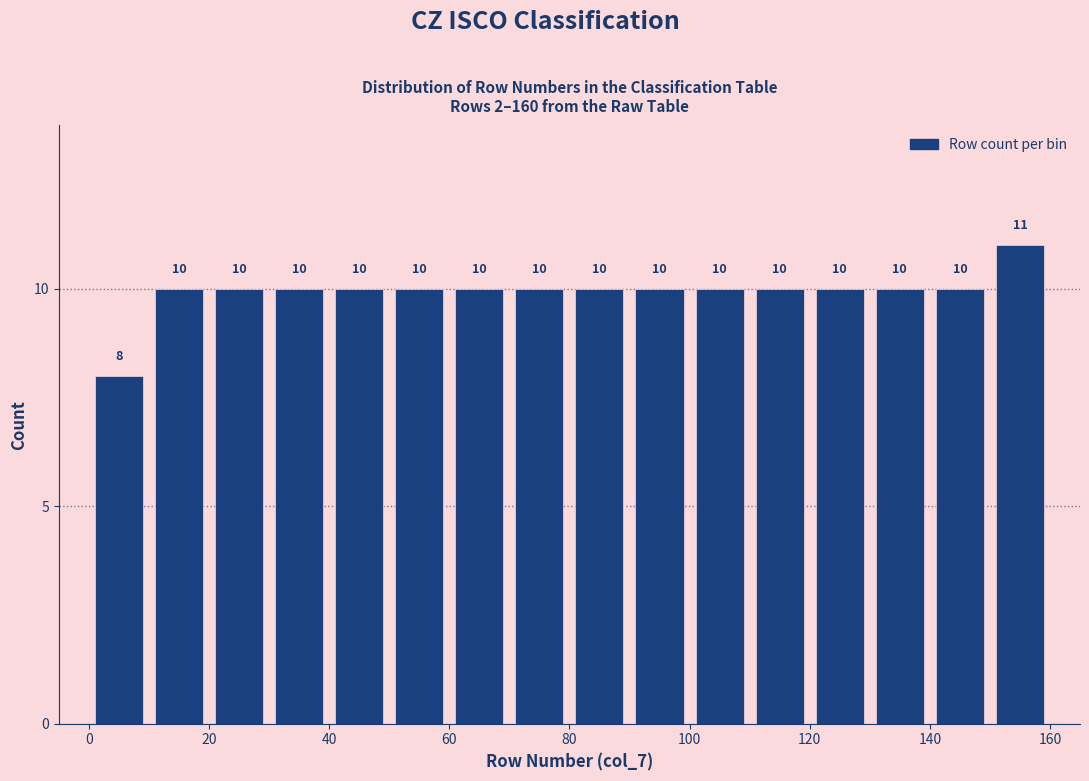

Reading left to right, list every bar in this chart as the range it spans on the x-axis followed by its height.

0 to 10: 8
10 to 20: 10
20 to 30: 10
30 to 40: 10
40 to 50: 10
50 to 60: 10
60 to 70: 10
70 to 80: 10
80 to 90: 10
90 to 100: 10
100 to 110: 10
110 to 120: 10
120 to 130: 10
130 to 140: 10
140 to 150: 10
150 to 160: 11